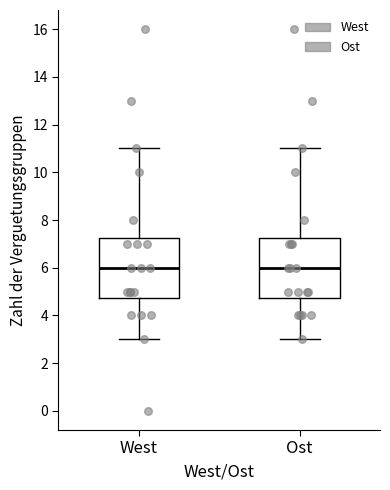

Reading left to right, transcribe this box plot: for each box, give where its median line is, the range the box spans, and where its two whiskers end, as read against the y-axis. The values are not printed on the chart, so give them approximately, as read against the axis.

West: median 6.0, box 4.8 to 7.2, whiskers 3.0 to 11.0
Ost: median 6.0, box 4.8 to 7.2, whiskers 3.0 to 11.0